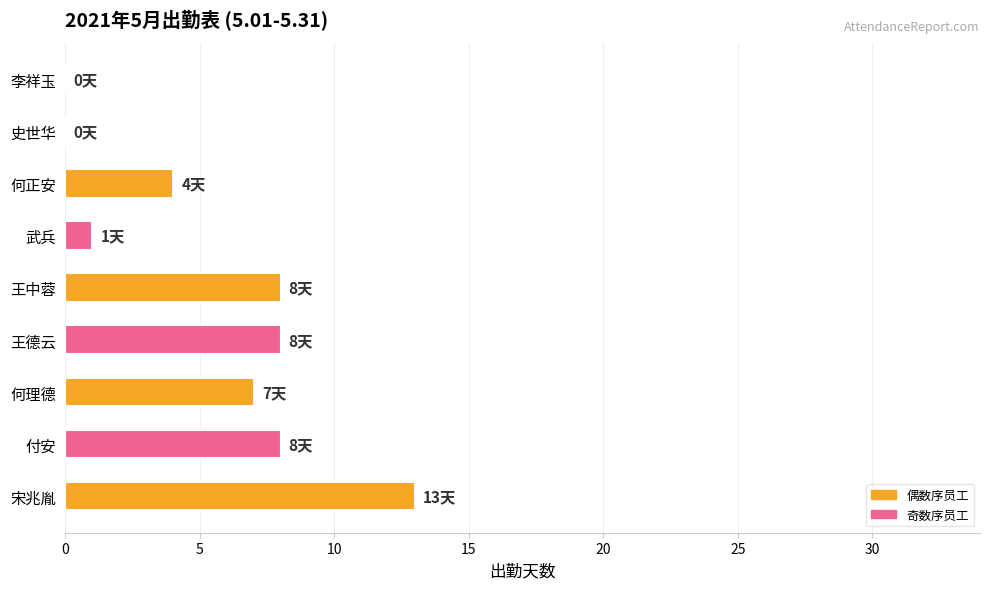

The value at 史世华 is 0. True or false?

True